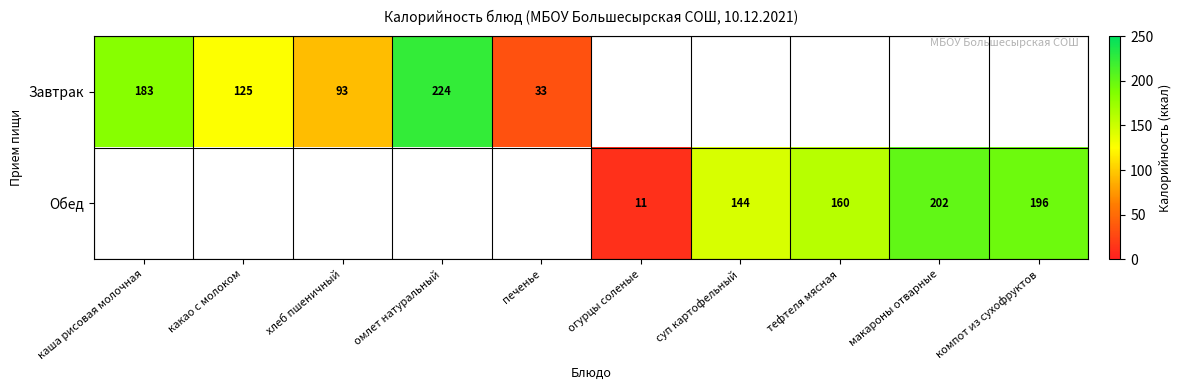

What is the difference between the Завтрак values at печенье and хлеб пшеничный?

60